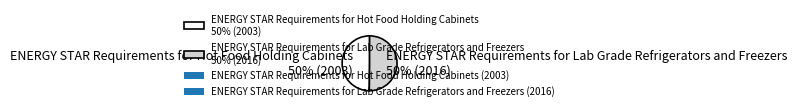

What is the ratio of the value at ENERGY STAR Requirements for Hot Food Holding Cabinets 50% (2003) to the value at ENERGY STAR Requirements for Lab Grade Refrigerators and Freezers 50% (2016)?

1.0